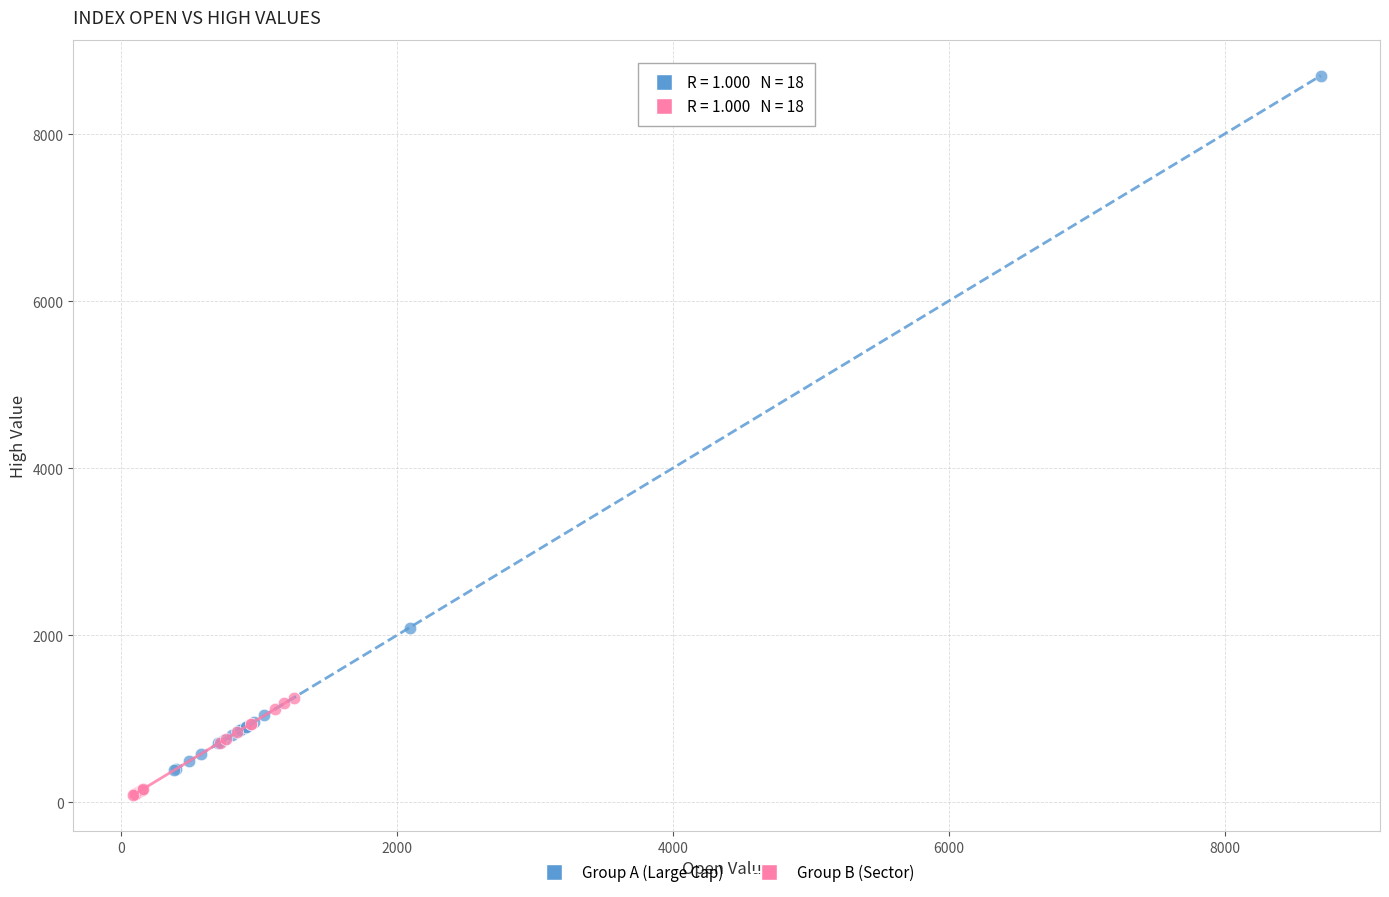

Which series reaches the maximum Y coordinate?

Group A (Large Cap)